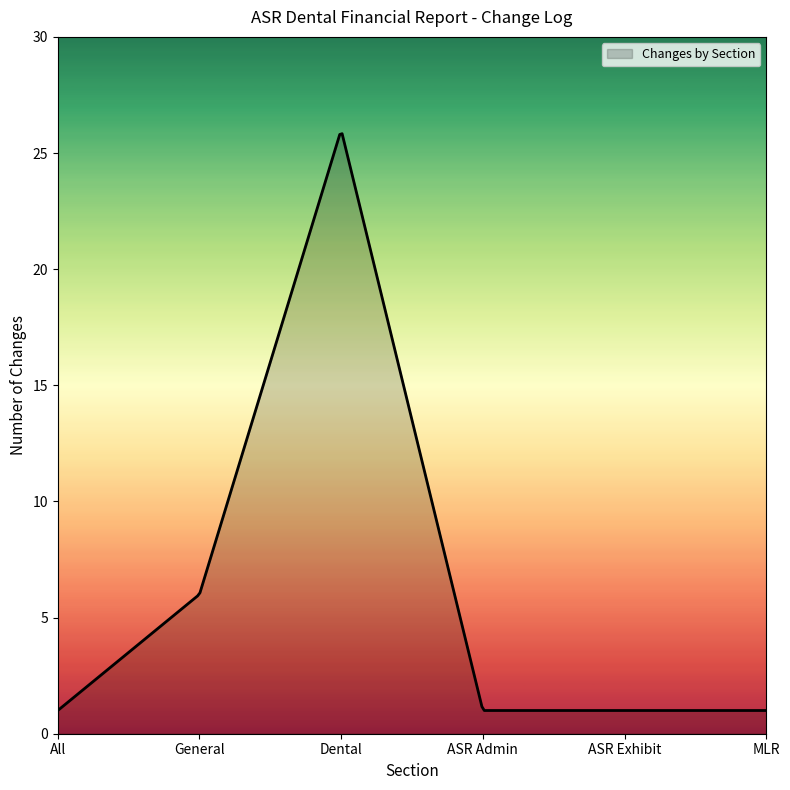

What is the difference between the second highest and minimum values?

24.8